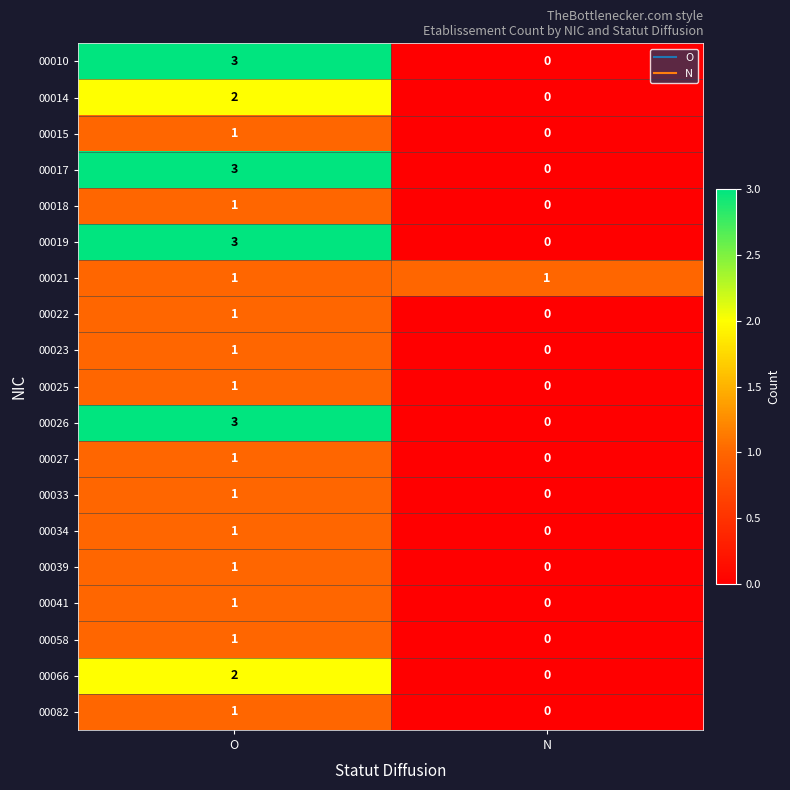

What is the difference between the highest and lowest values at N?

1